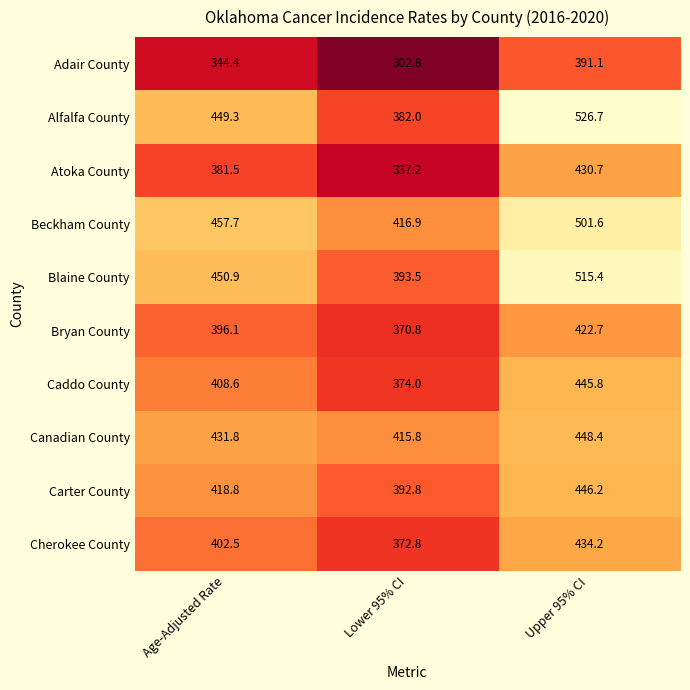

What is the difference between the highest and lowest values at Lower 95% CI?

114.1